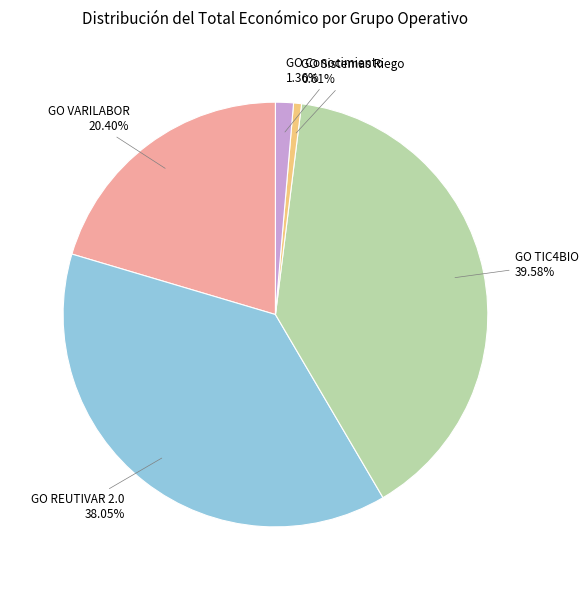

True or false: GO Sistemas Riego accounts for 12% of the total.

False